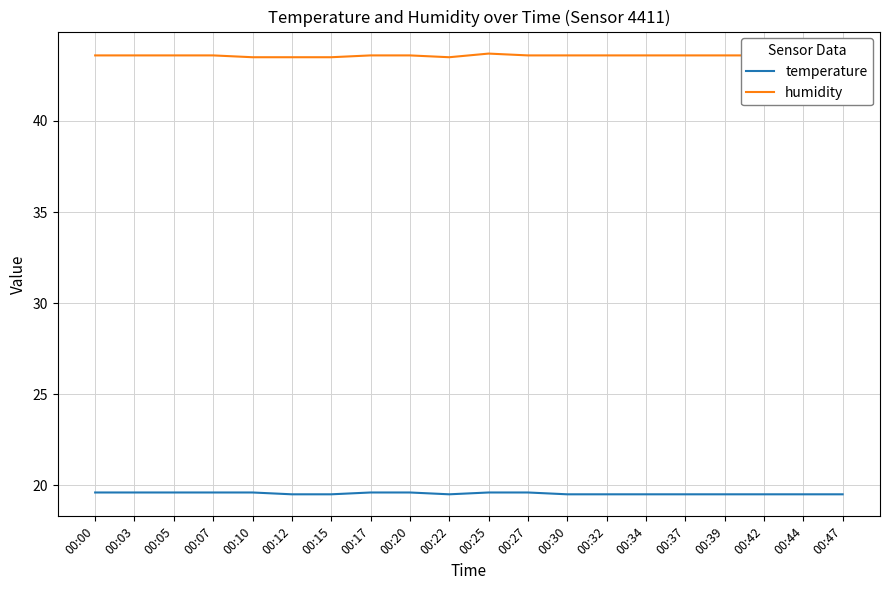

What is the smallest value displayed?

19.5